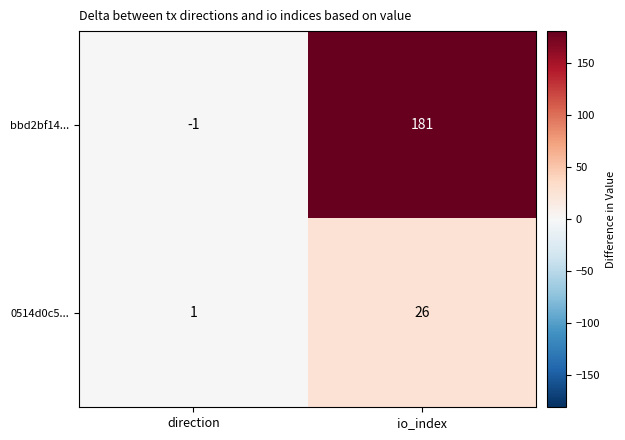

The bbd2bf14... series shows -2 at direction. True or false?

False